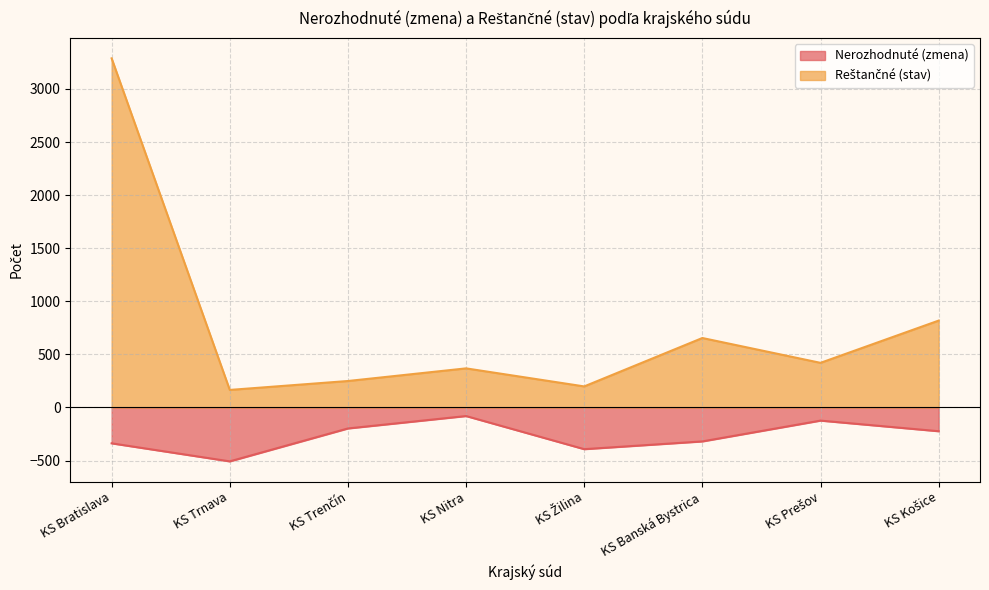

What is the difference between the maximum and second lowest values in the Nerozhodnuté (zmena) series?

312